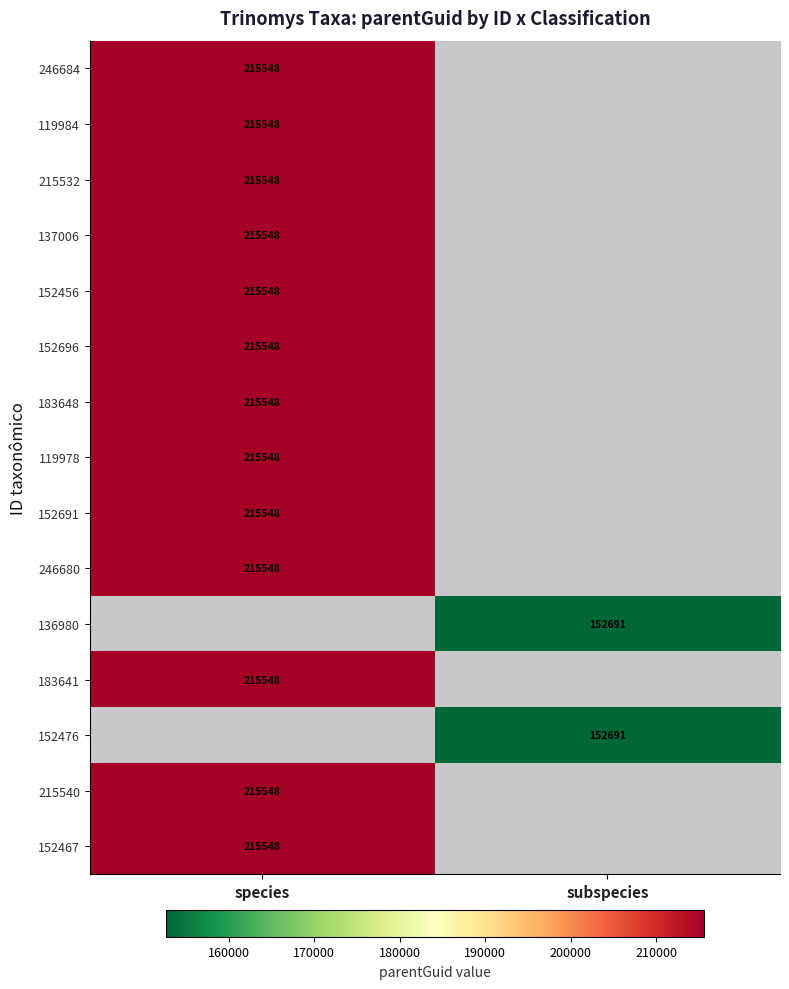

Count the number of categories in the chart.

2